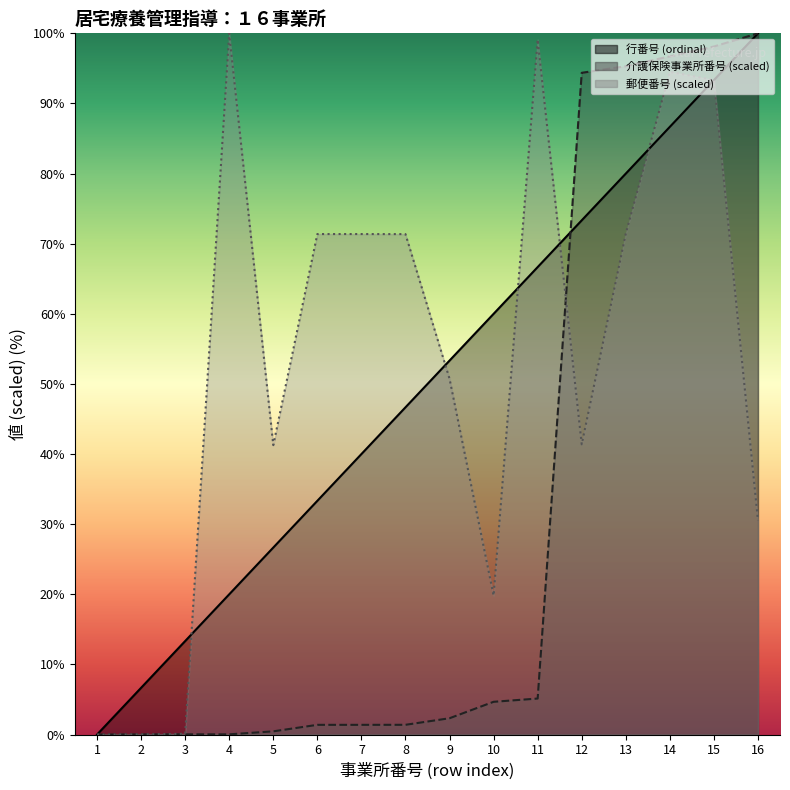

Which series has the largest total across all categories?

郵便番号